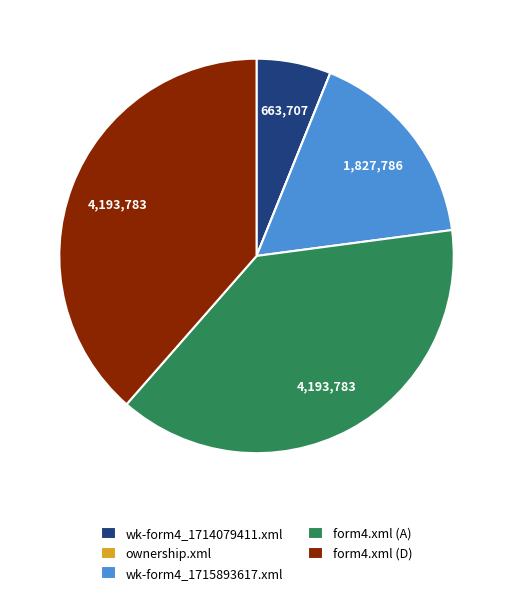

True or false: wk-form4_1714079411.xml accounts for 6% of the total.

True